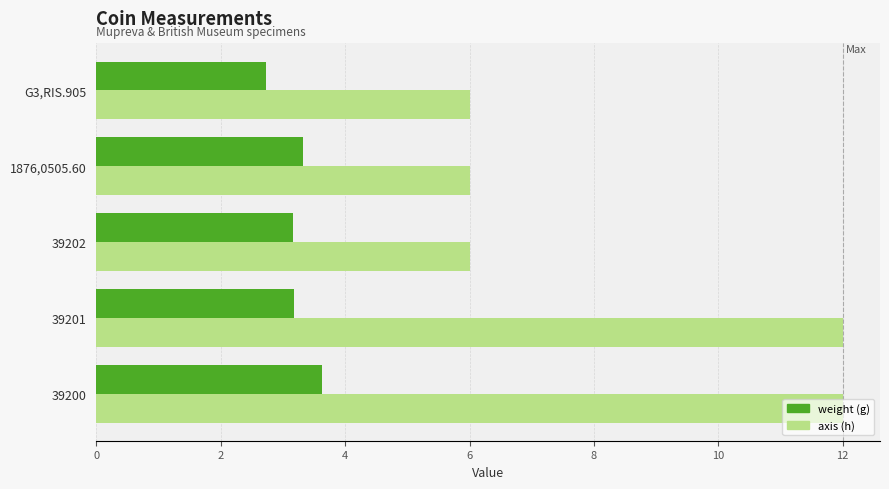

What is the difference between the highest and lowest values at 39202?

2.8